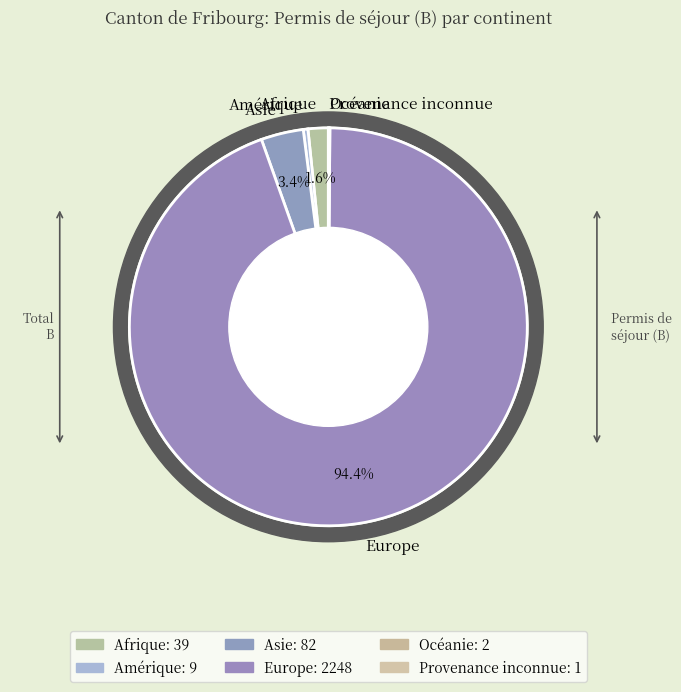

Approximately how many times larger is the value at Océanie compared to Amérique?

0.2